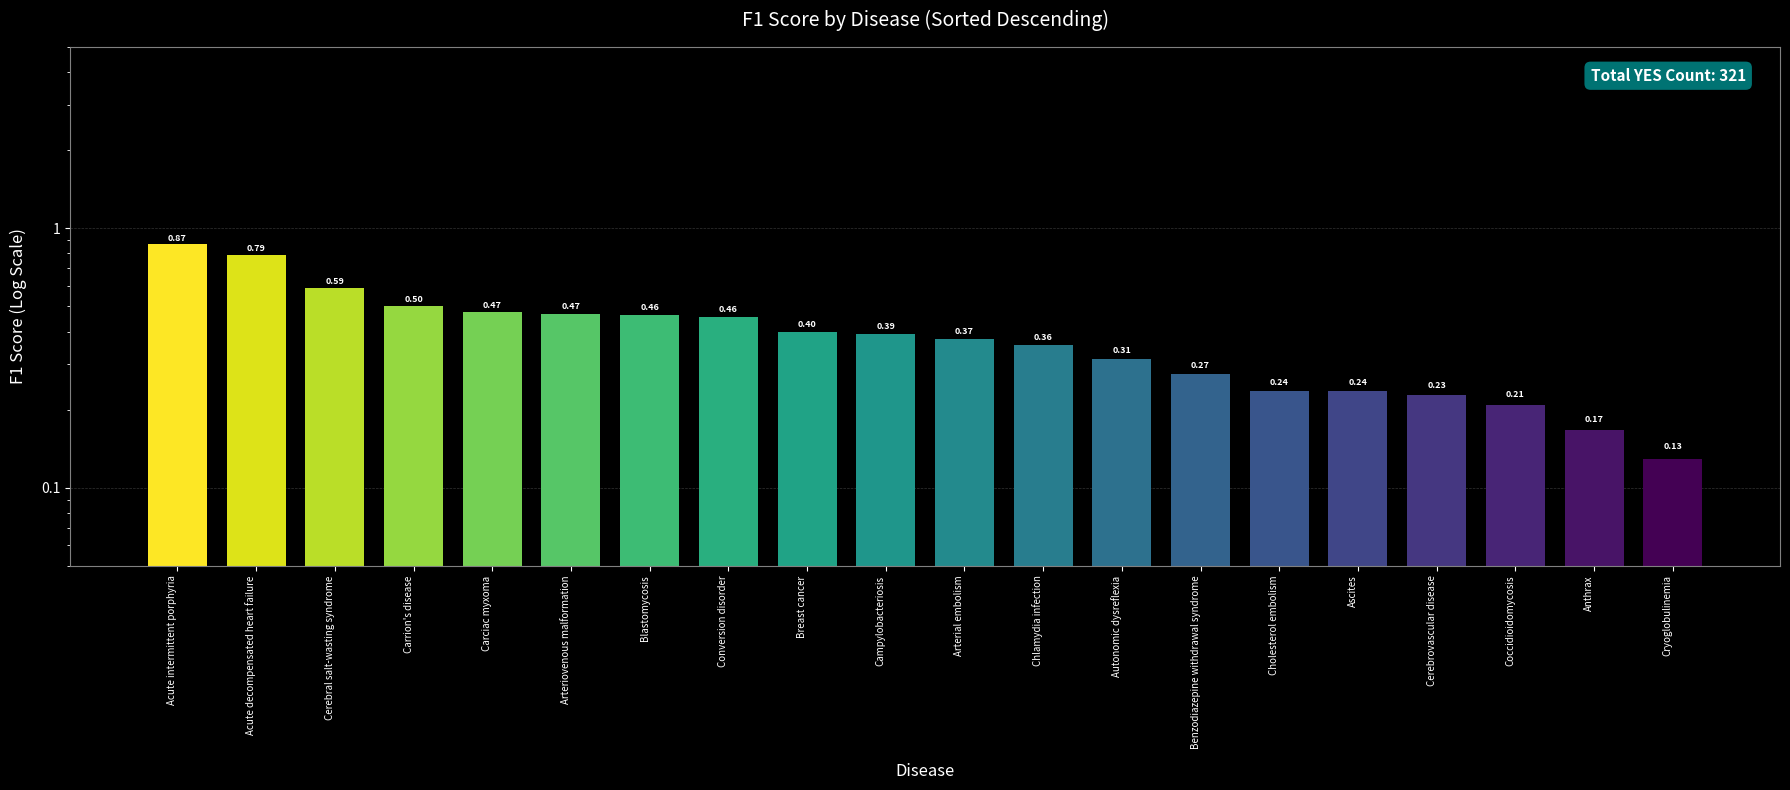

Is it true that the value at Anthrax is 0.2?

True